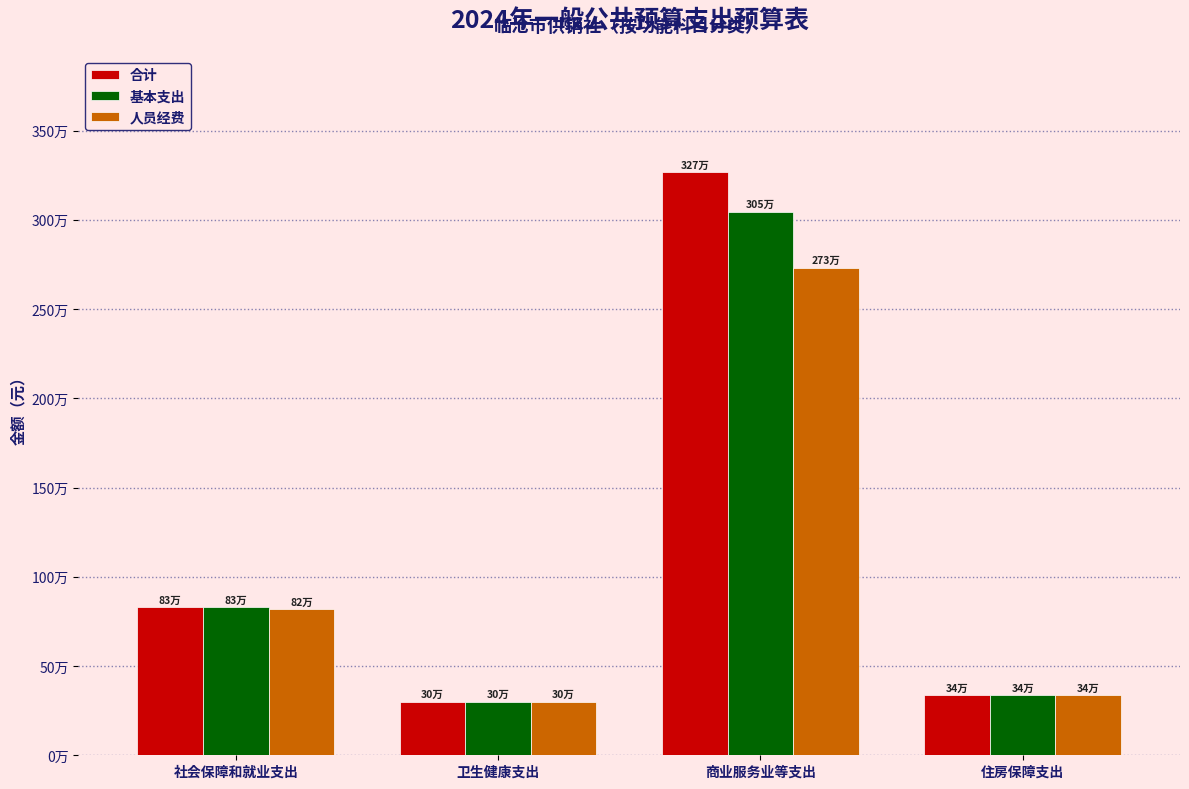

Between 住房保障支出 and 卫生健康支出, which is larger?

住房保障支出